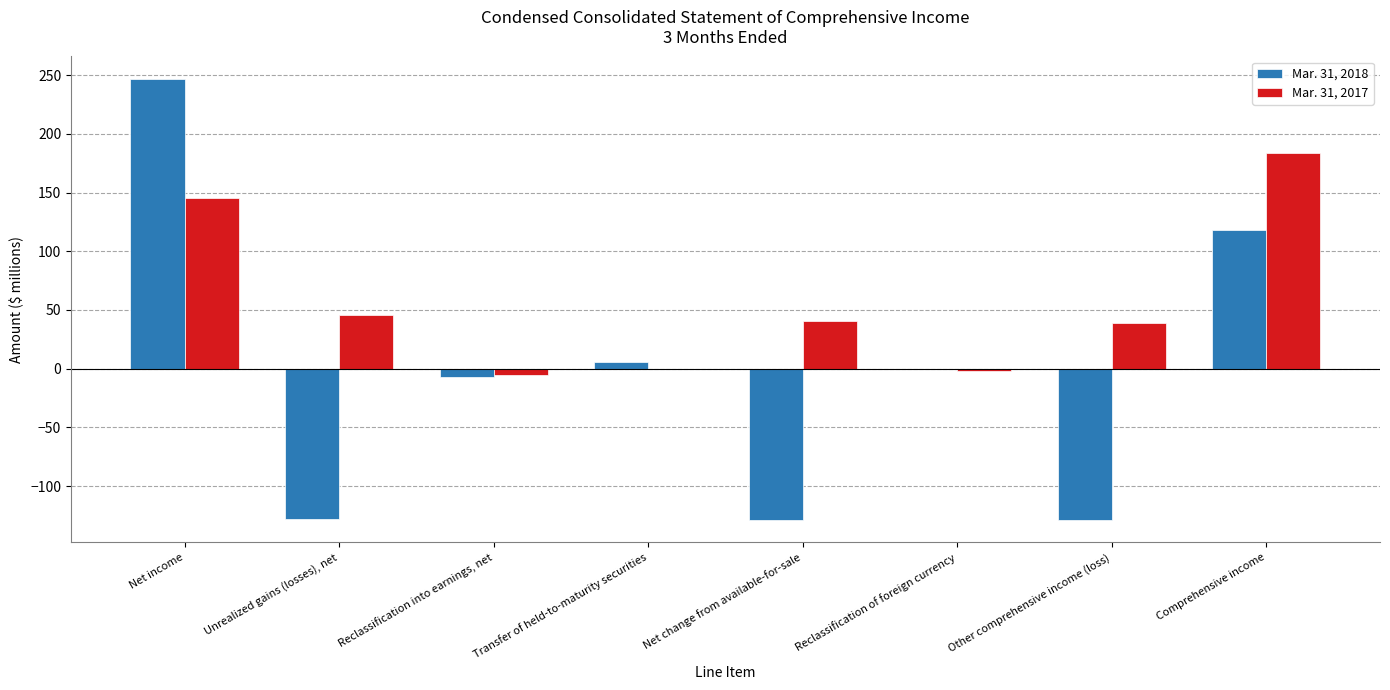

Which category has the highest value in the Mar. 31, 2017 series?

Comprehensive income